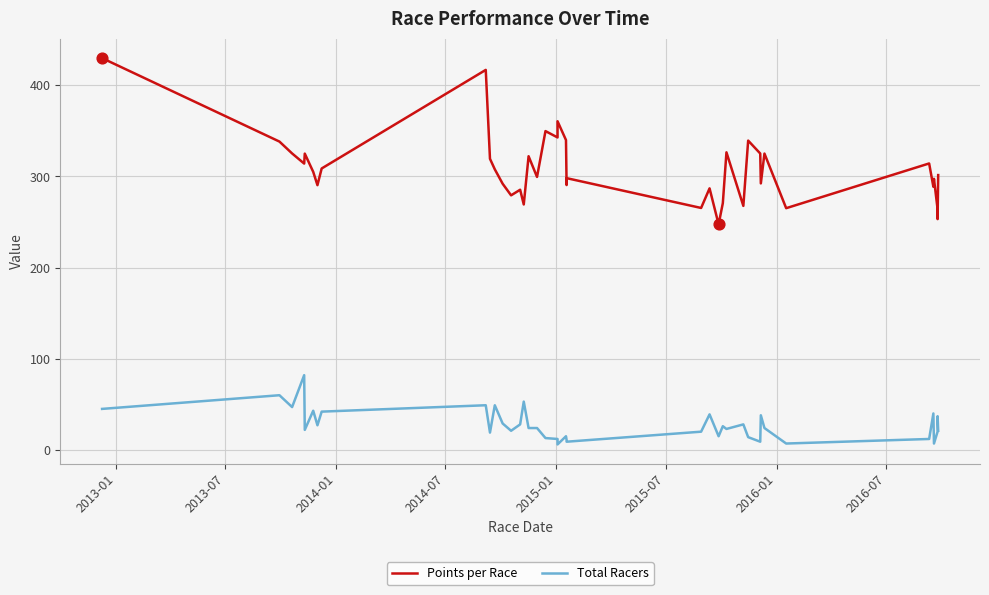

At how many categories does at least one series exceed 151?

40